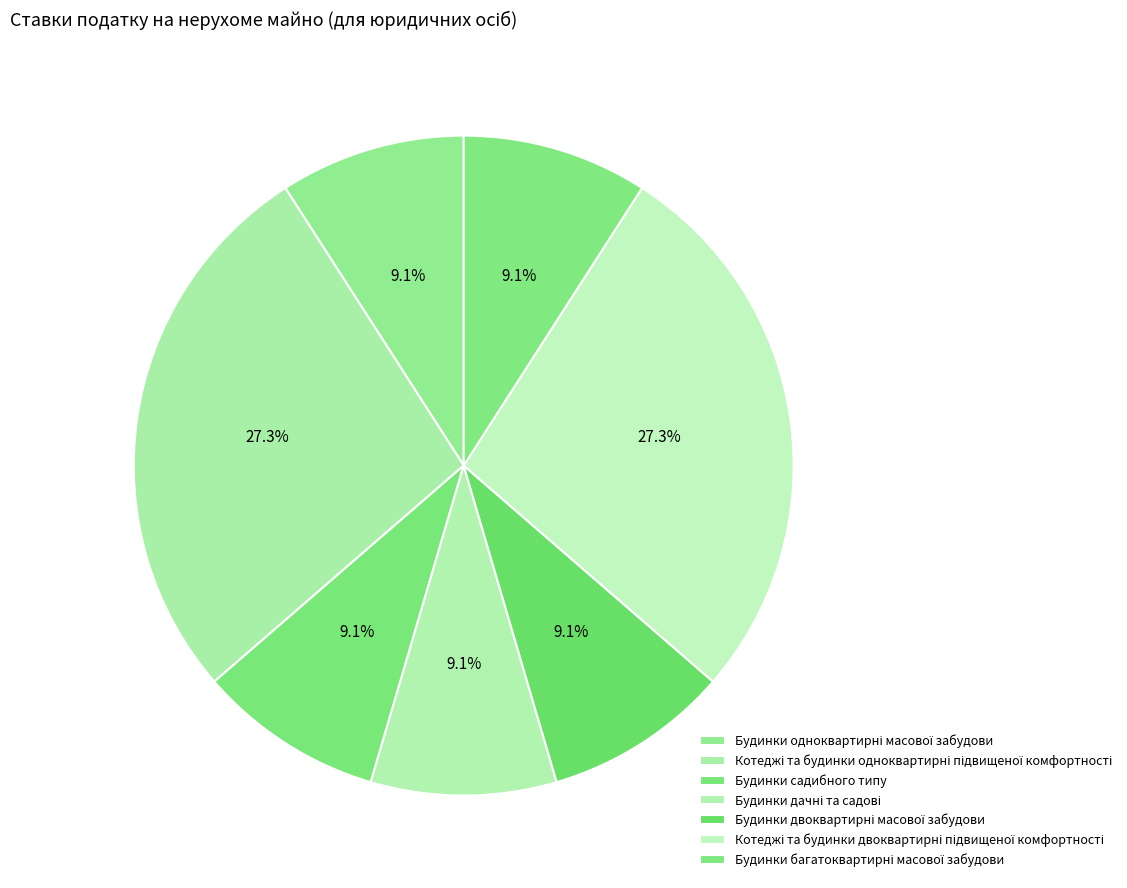

Is the sum of Будинки садибного типу and Будинки двоквартирні масової забудови greater than half?

No